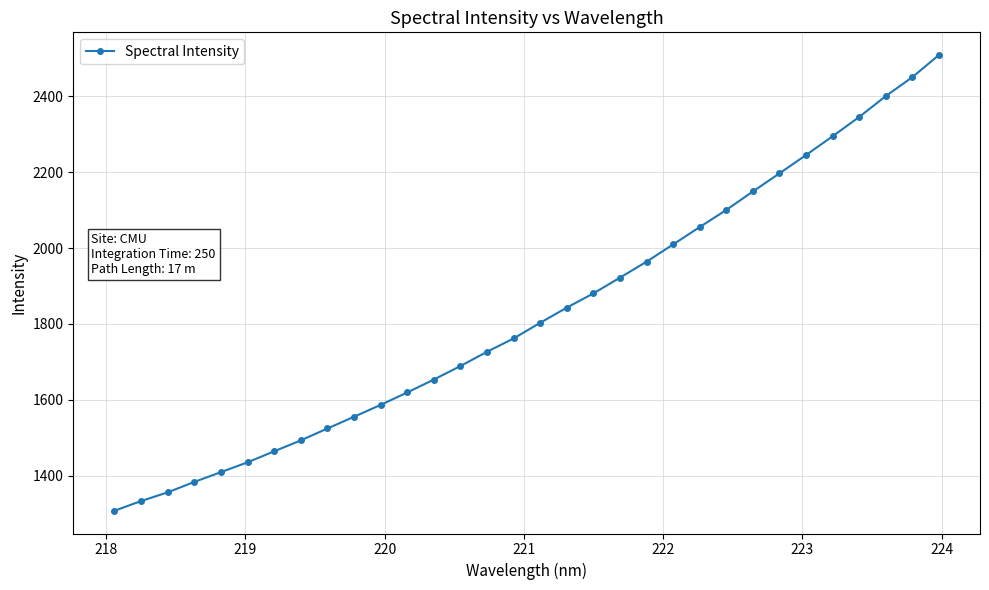

What is the maximum value shown in the chart?

2507.8